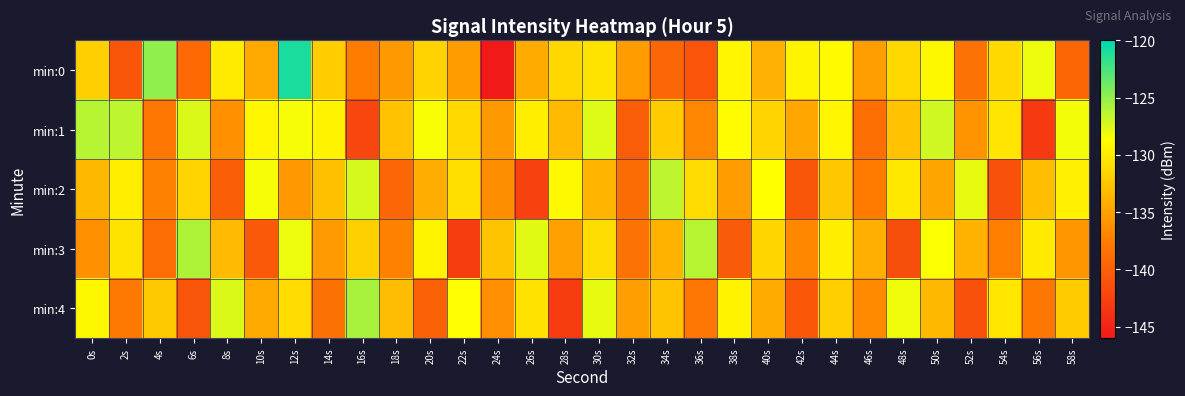

Count the number of categories in the chart.

30